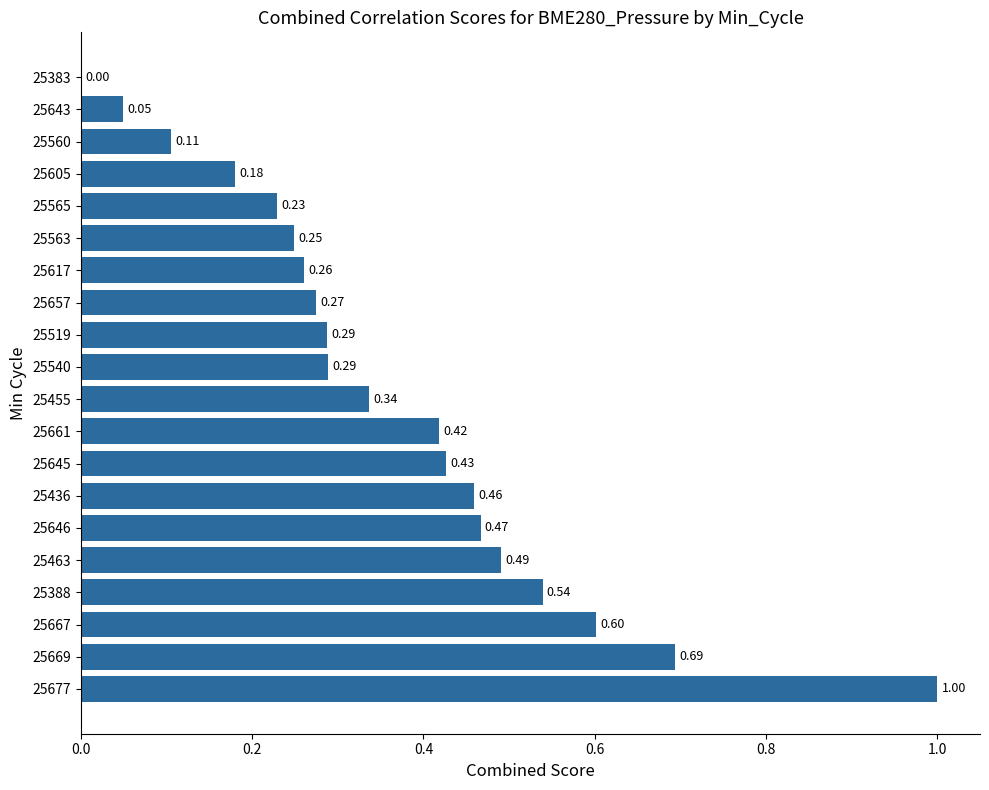

What is the sum of all values?

7.4